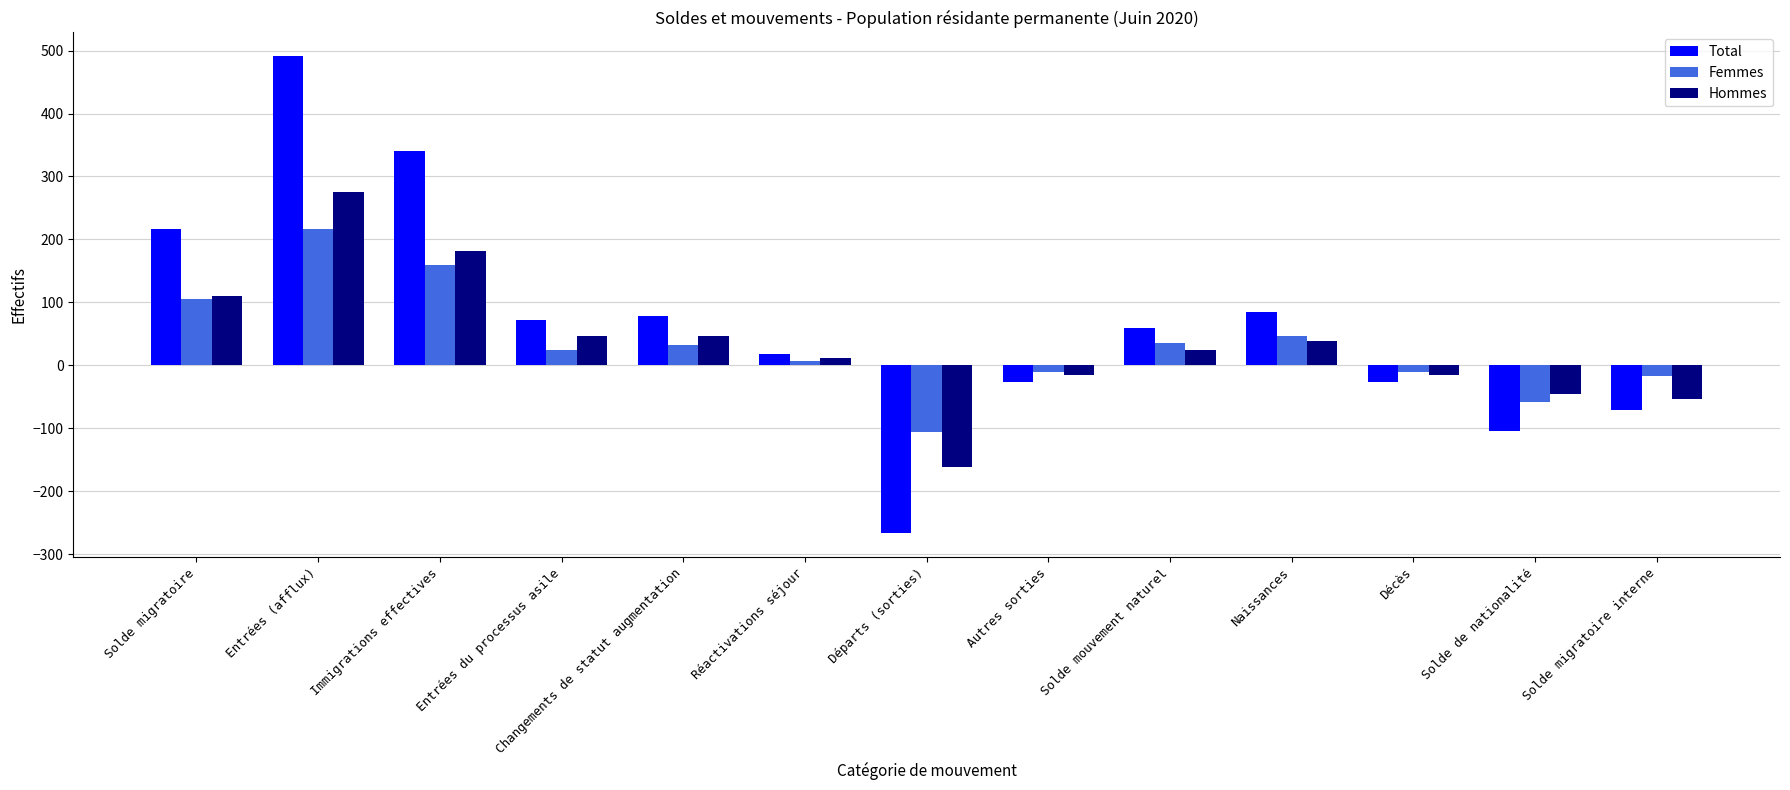

At which label does Hommes first exceed 24?

Solde migratoire